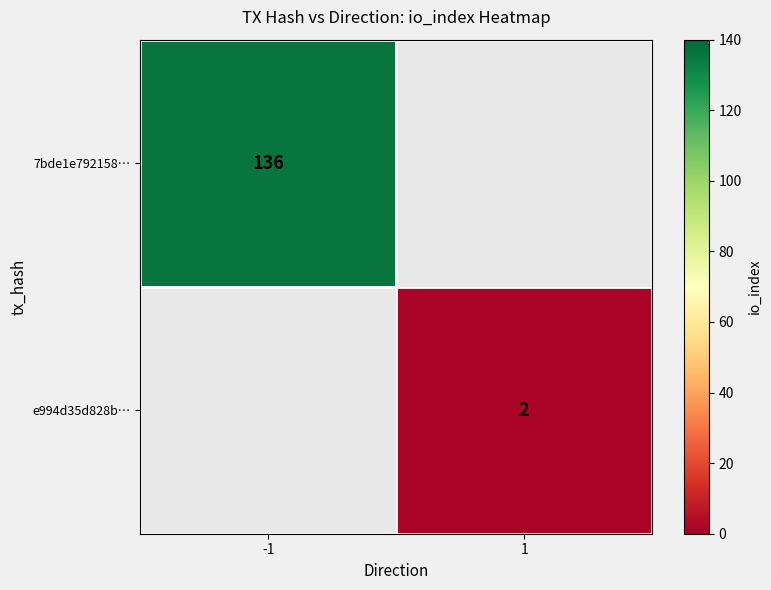

Is the value of 7bde1e792158… at -1 greater than the value of e994d35d828b… at 1?

Yes